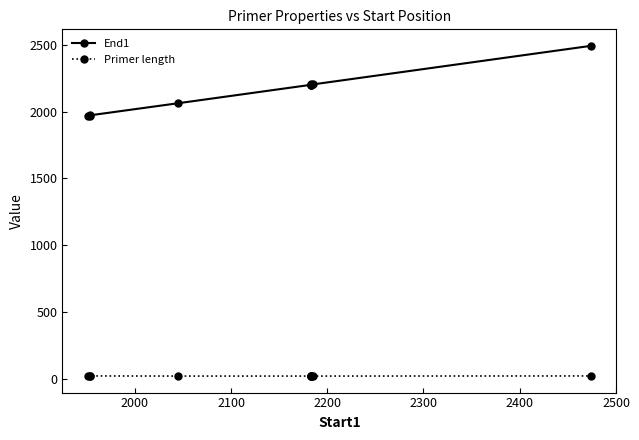

What is the label of the 4th point from the left?

2200